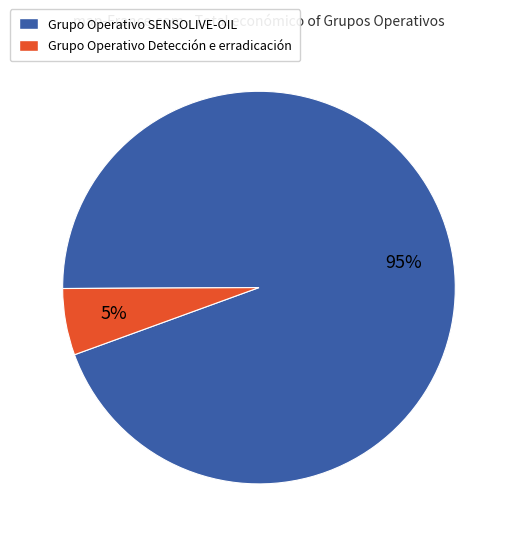

Which category accounts for the majority?

Grupo Operativo SENSOLIVE-OIL